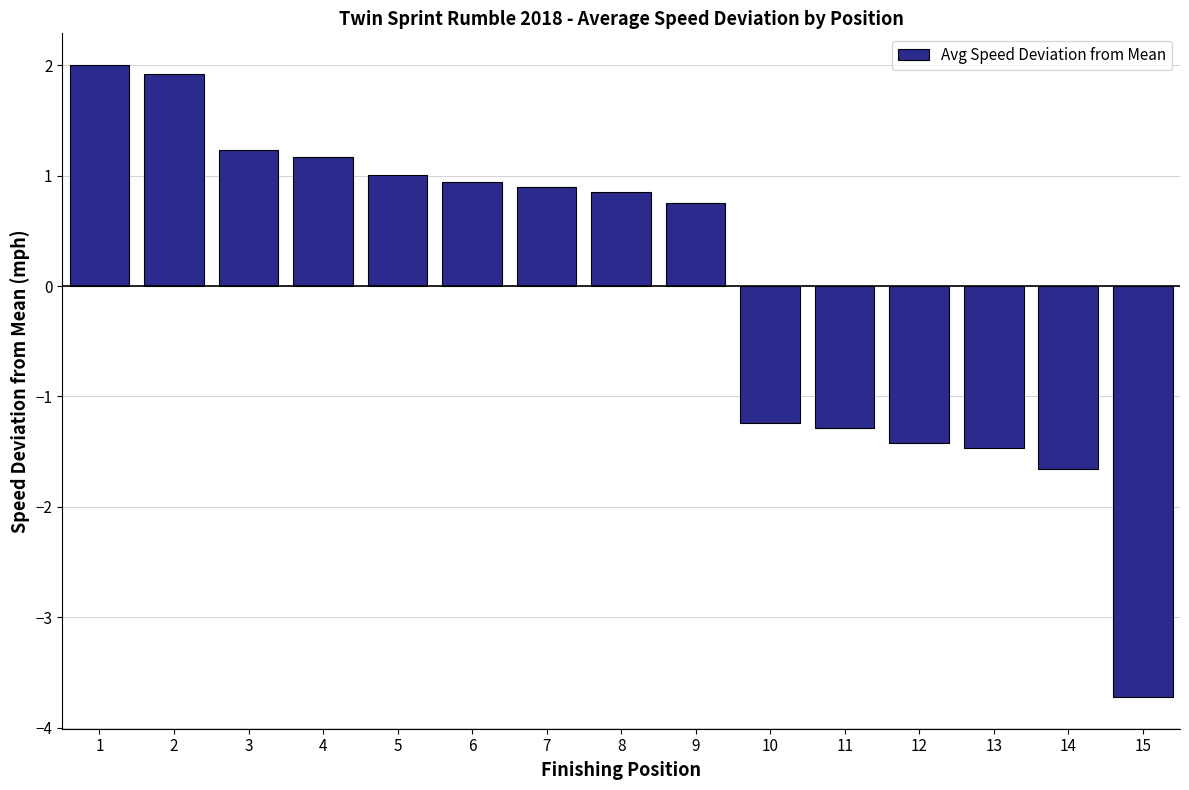

What is the value of the 2nd bar from the left?

1.9